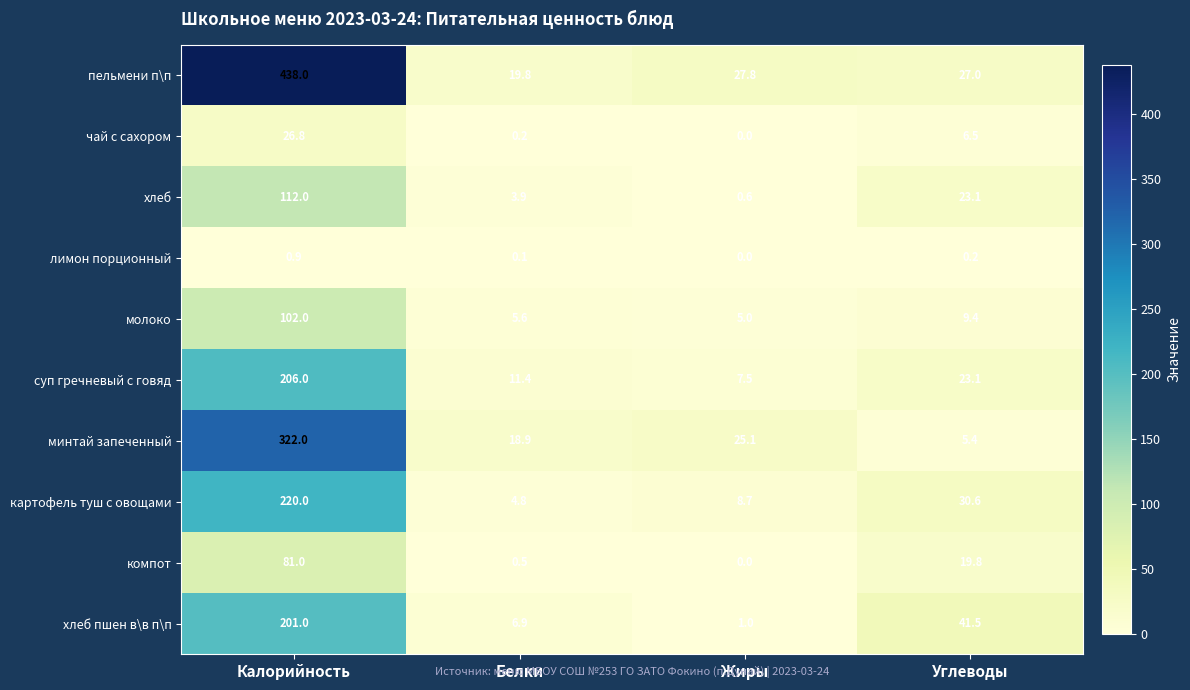

How many categories are shown in the chart?

4